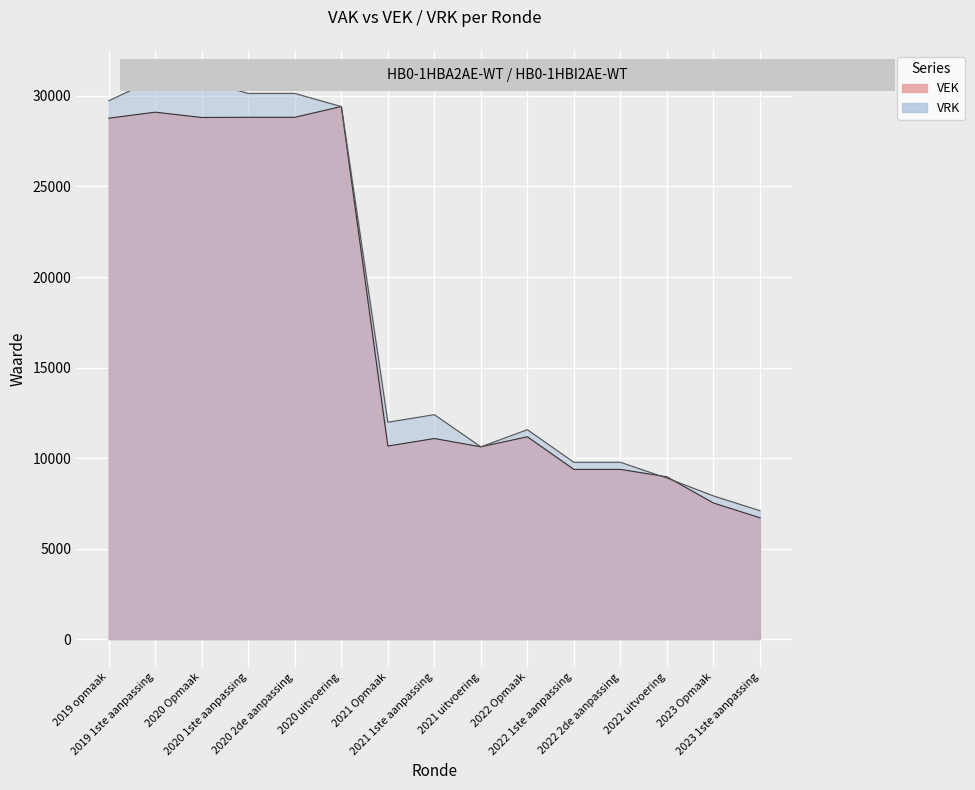

What is the average value of the VEK series?

17282